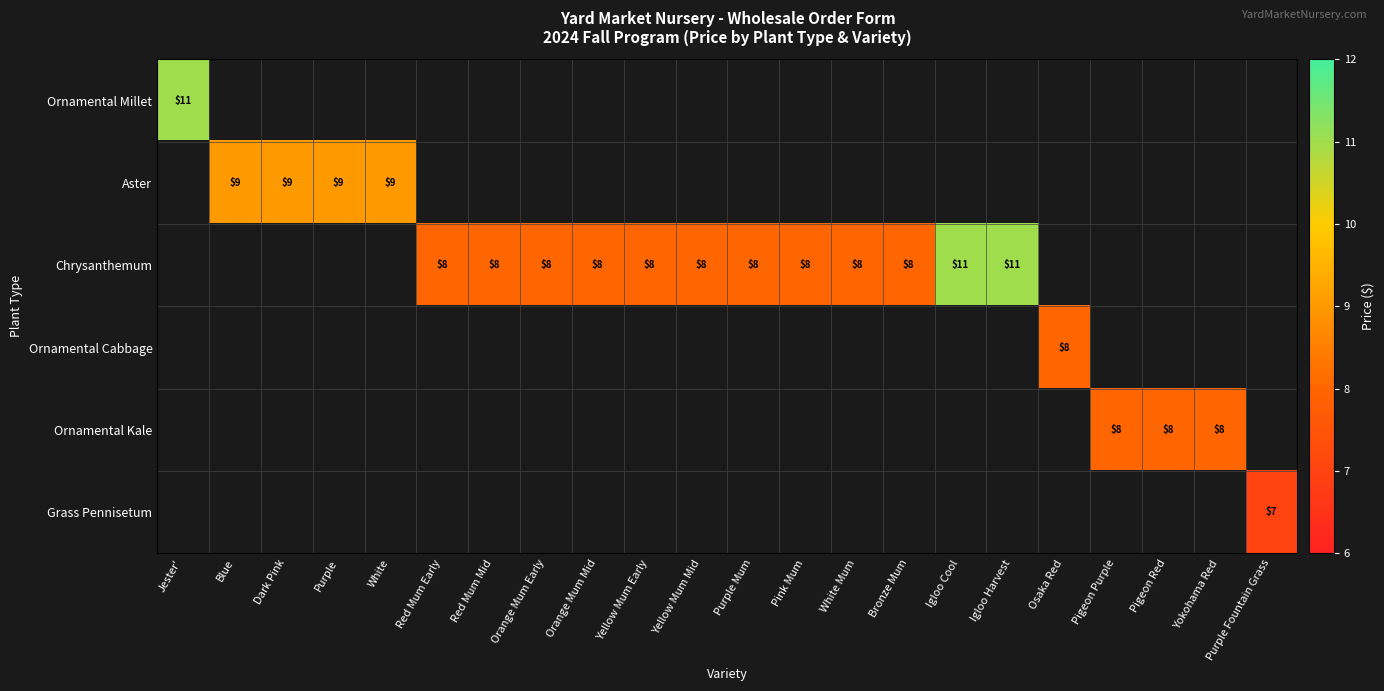

How many distinct data groups are displayed?

6